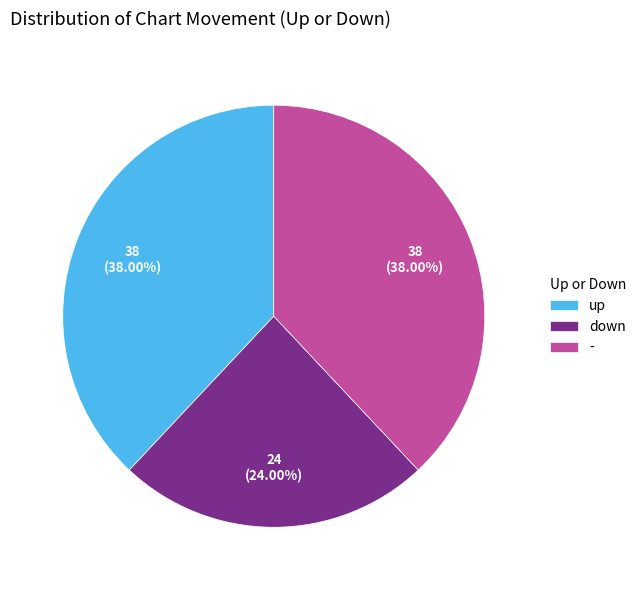

Is it true that - is 52% of the pie?

False